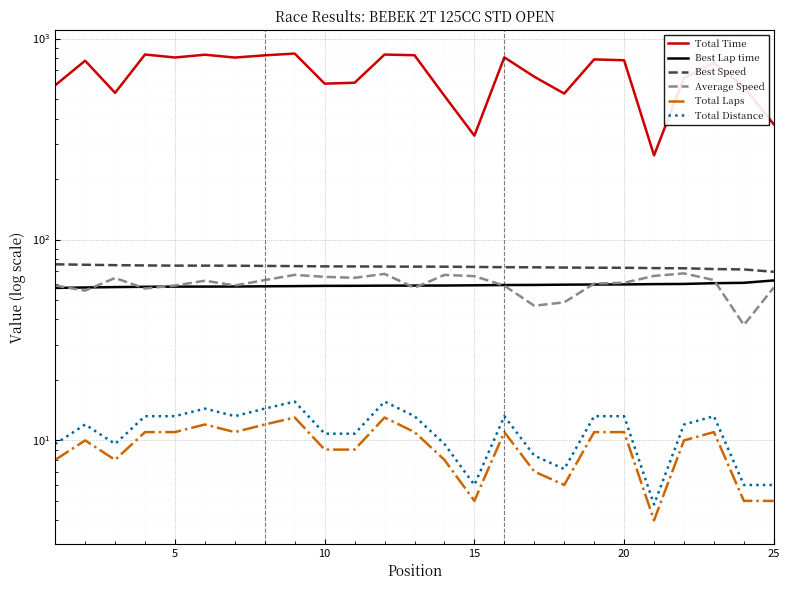

True or false: Total Time and Best Speed intersect in this chart.

False